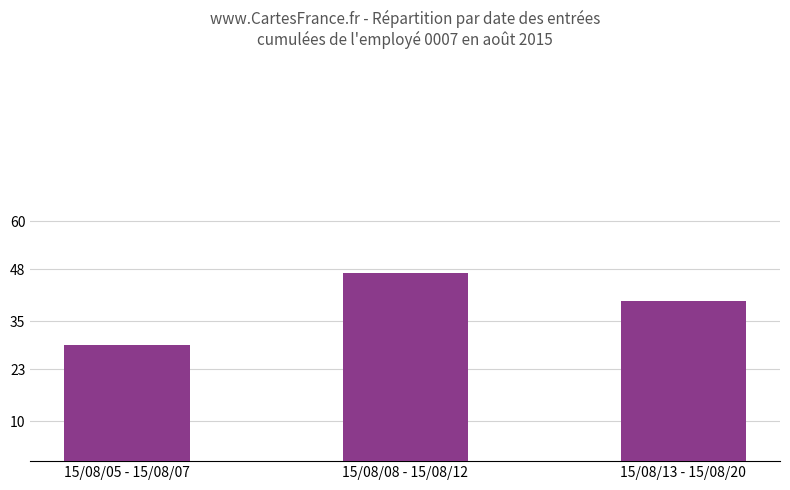

True or false: the data shows 71 at 15/08/13 - 15/08/20.

False